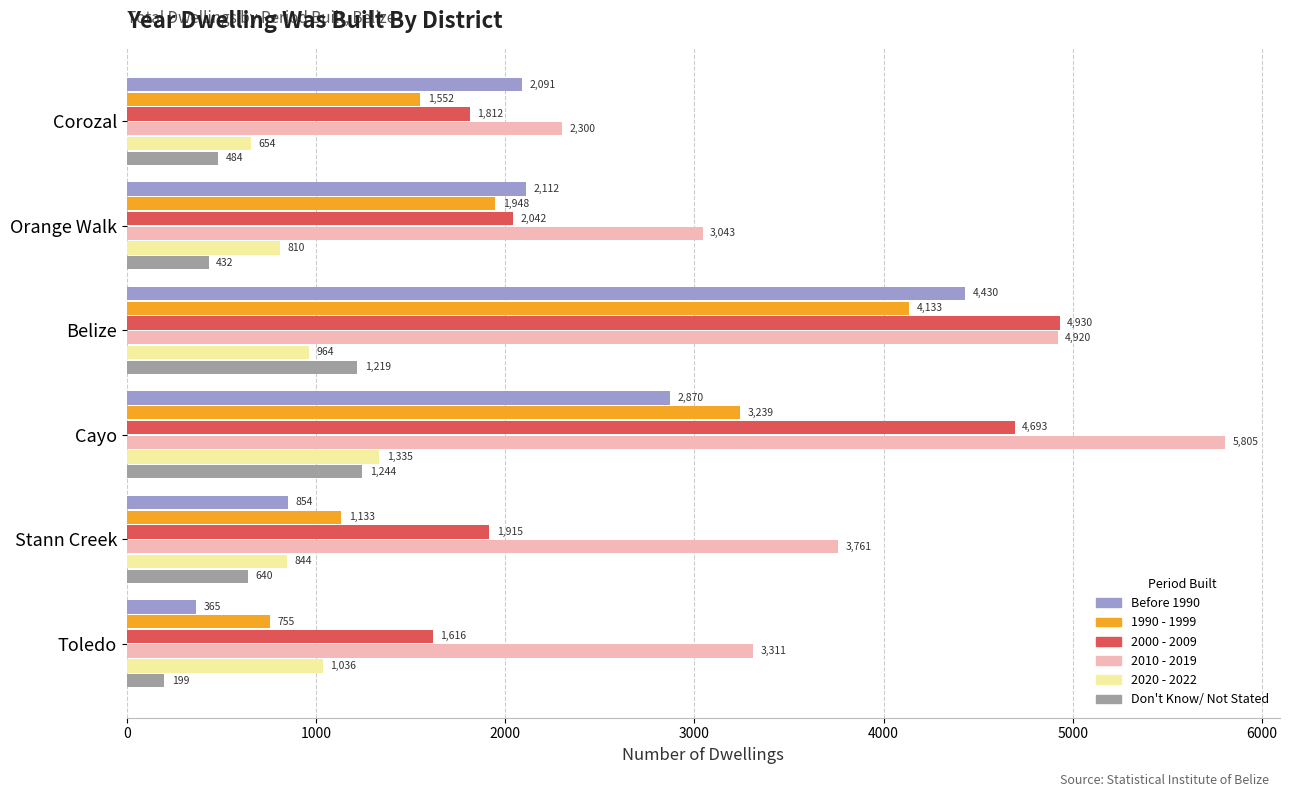

What is the average value of the Before 1990 series?

2120